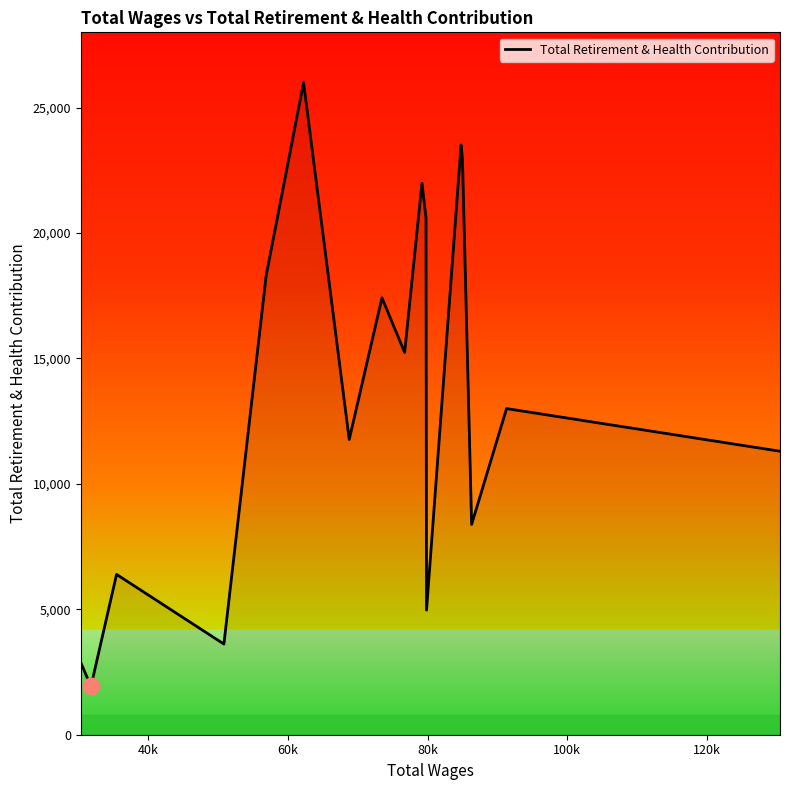

What is the greatest value displayed?

25997